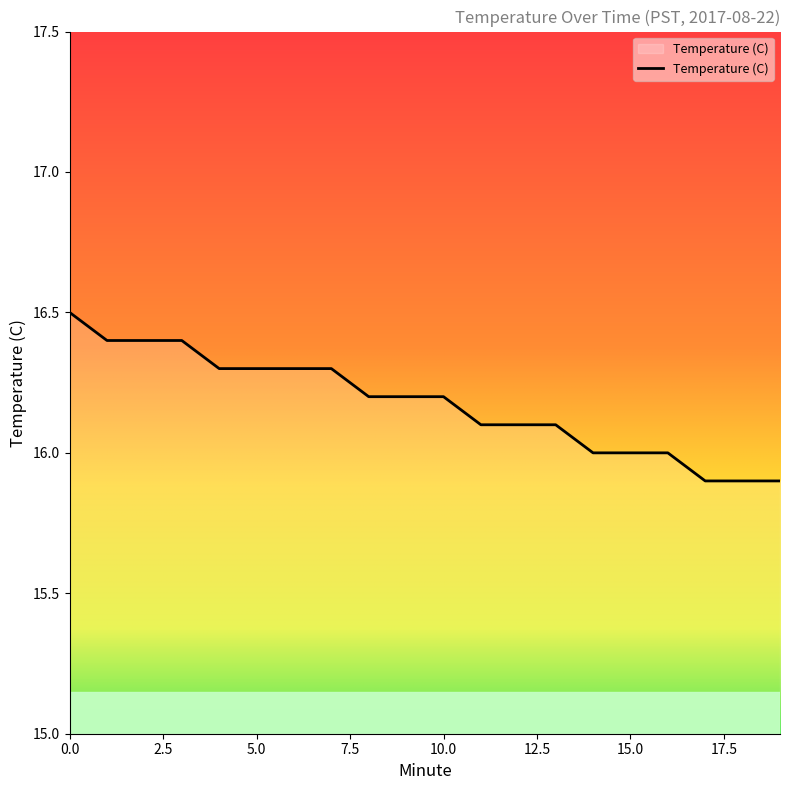

What is the difference between the maximum and minimum values?

0.6